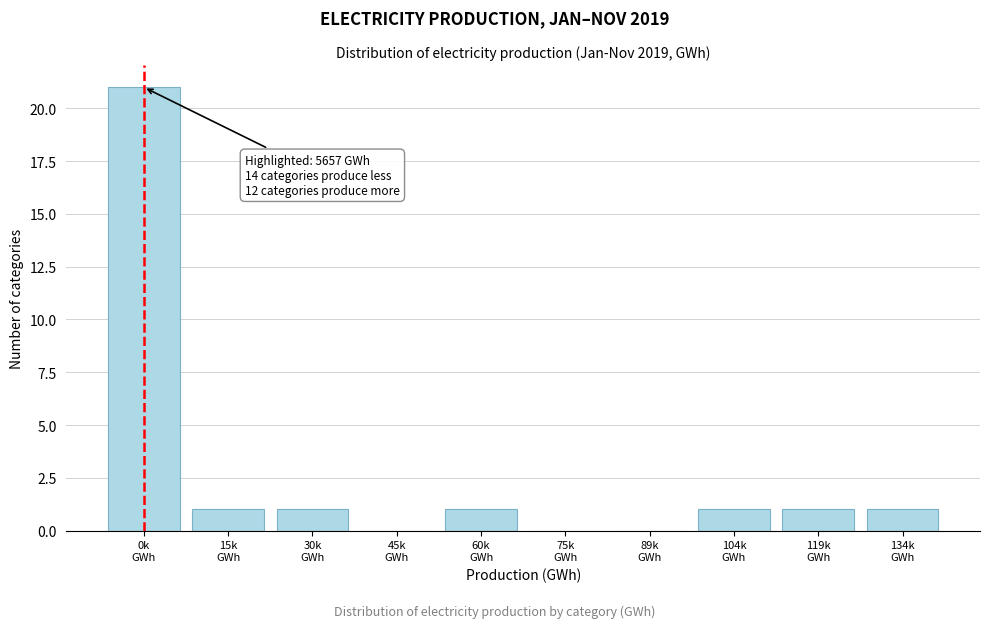

What is the sum of all values?

27